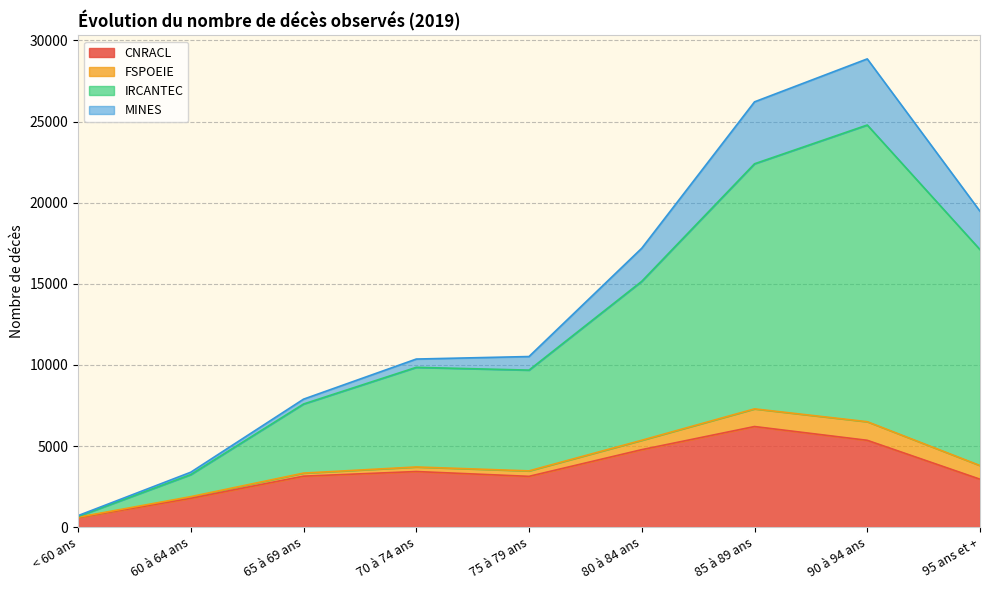

True or false: CNRACL and IRCANTEC cross at least once.

False